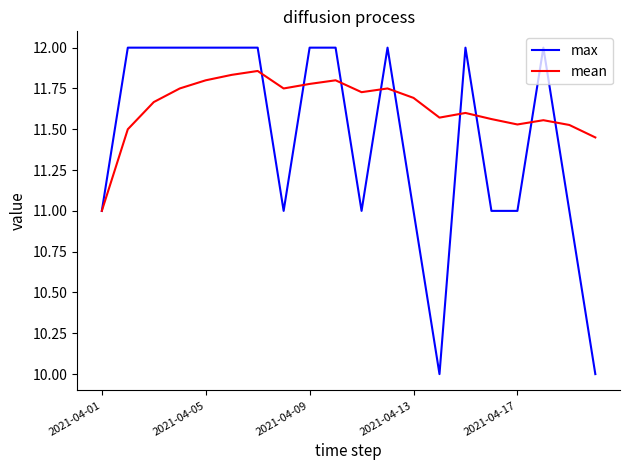

List the series in order of their overall mean, lowest first.

max, mean